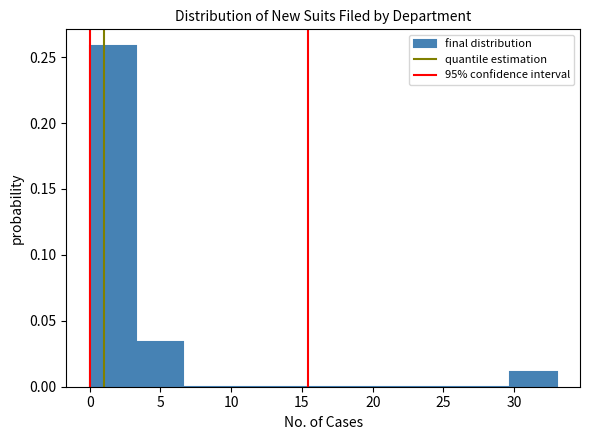

Over which range of the x-axis is the bar tallest?

0.0 to 3.3